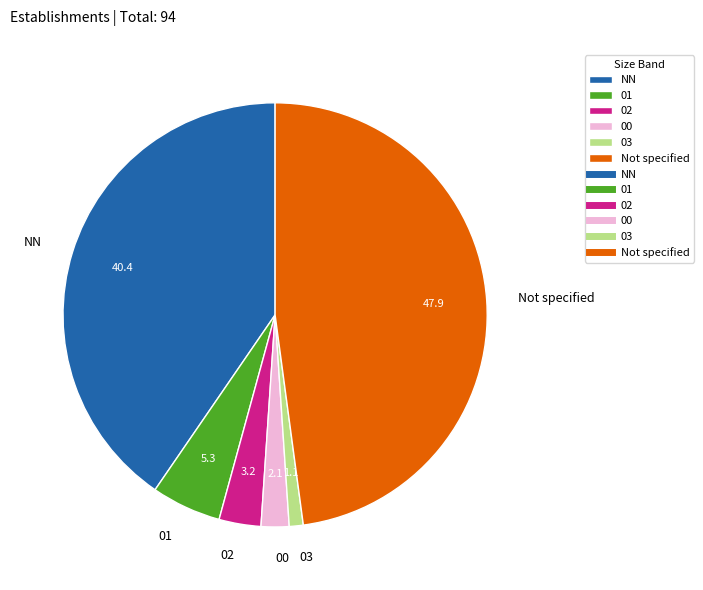

How many slices are in this pie chart?

6